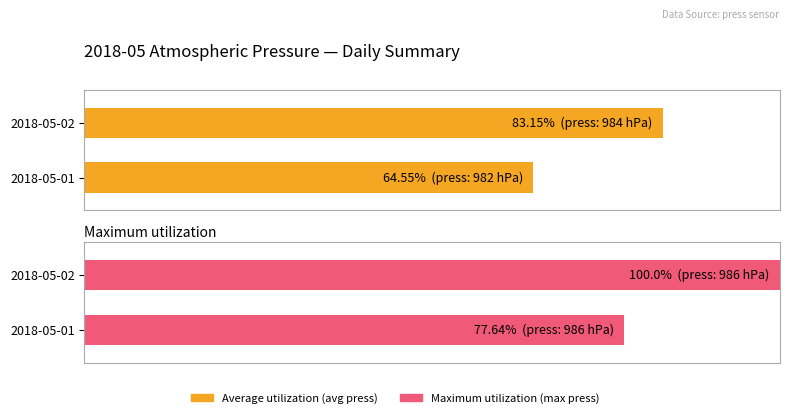

What are all the series names shown in the legend?

Average utilization, Maximum utilization